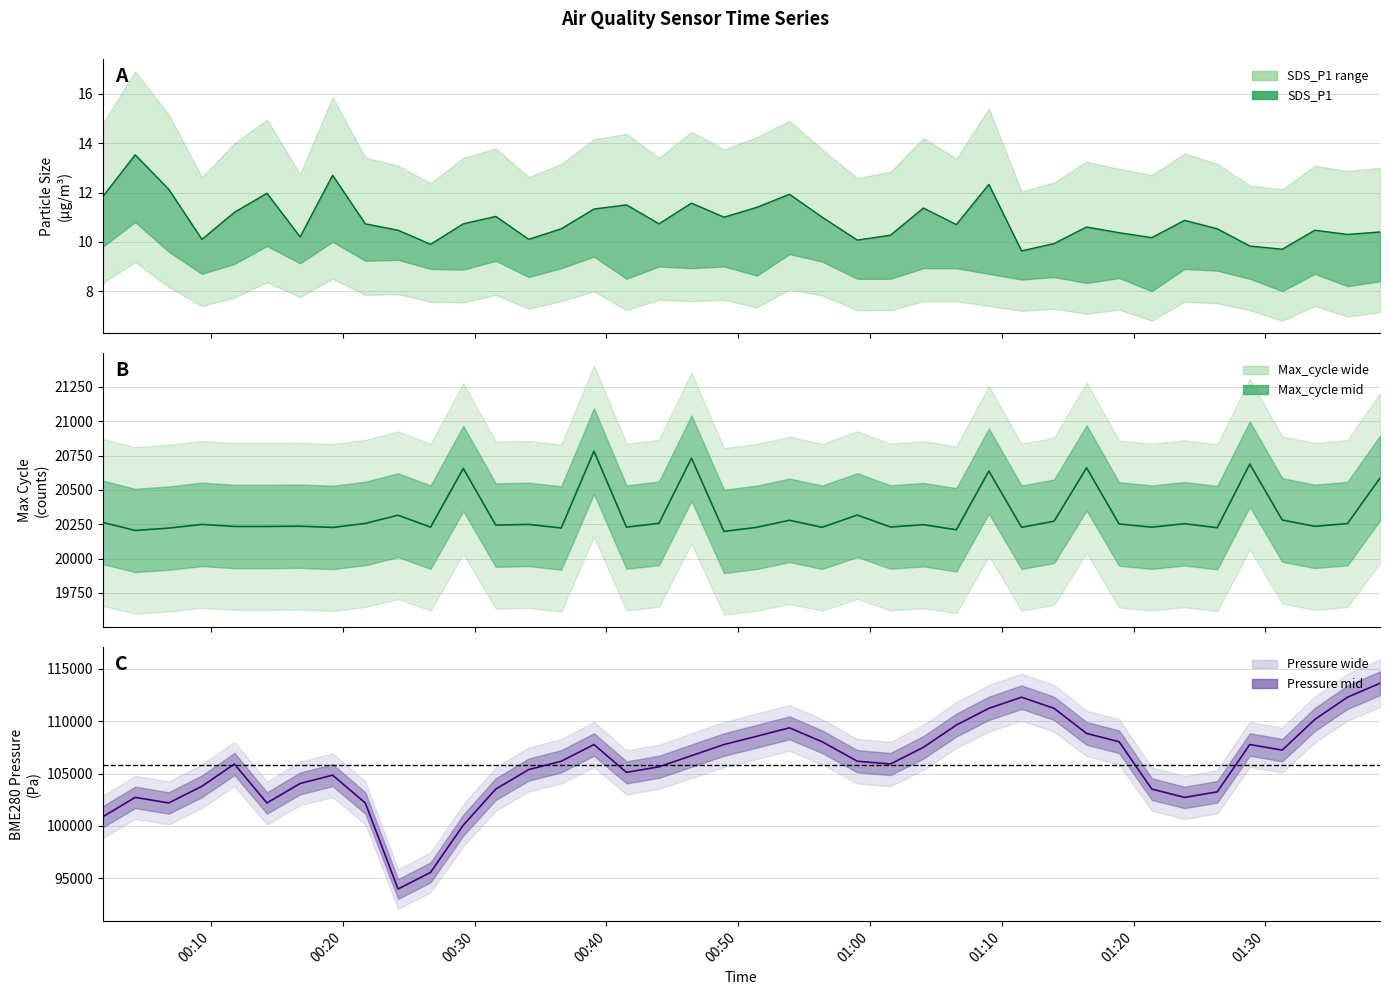

How many lines are shown in the chart?

3